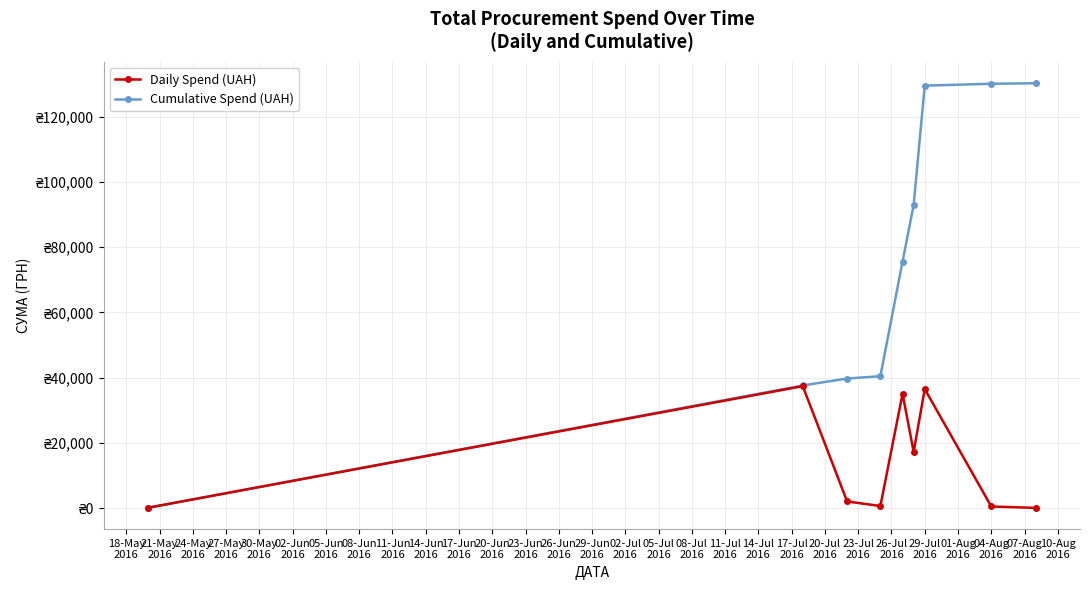

What is the maximum value shown in the chart?

130180.8